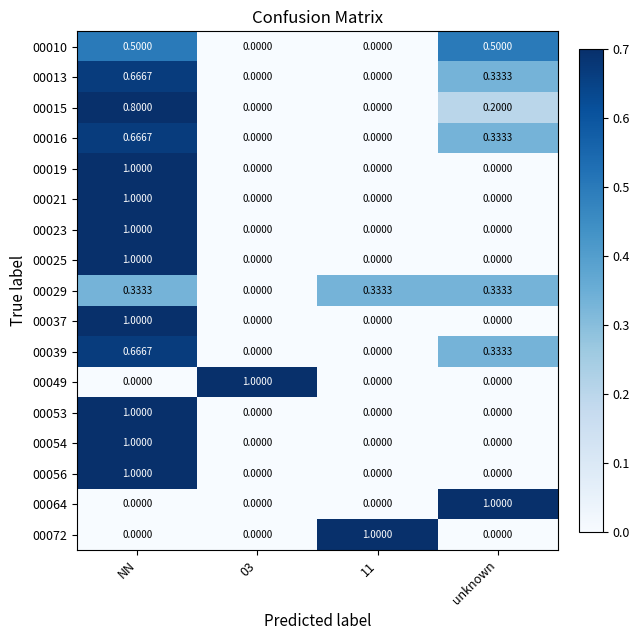

How many data points does each series have?

4